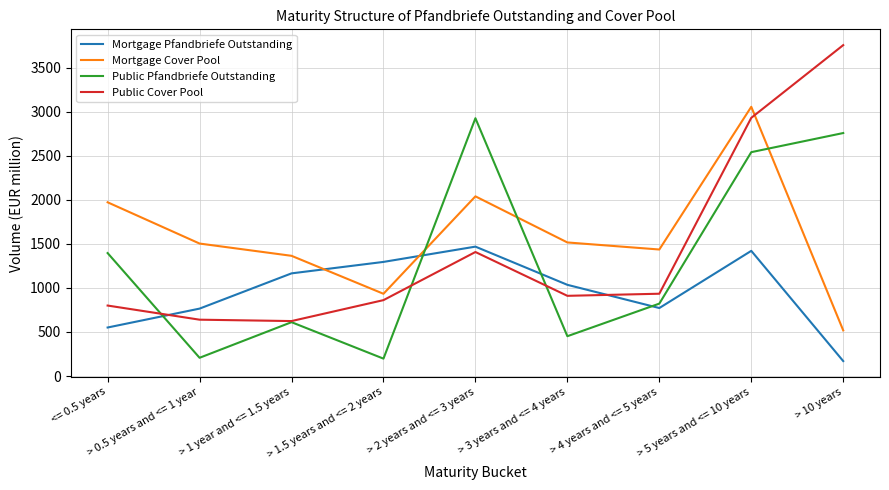

Does the chart have visible grid lines?

Yes